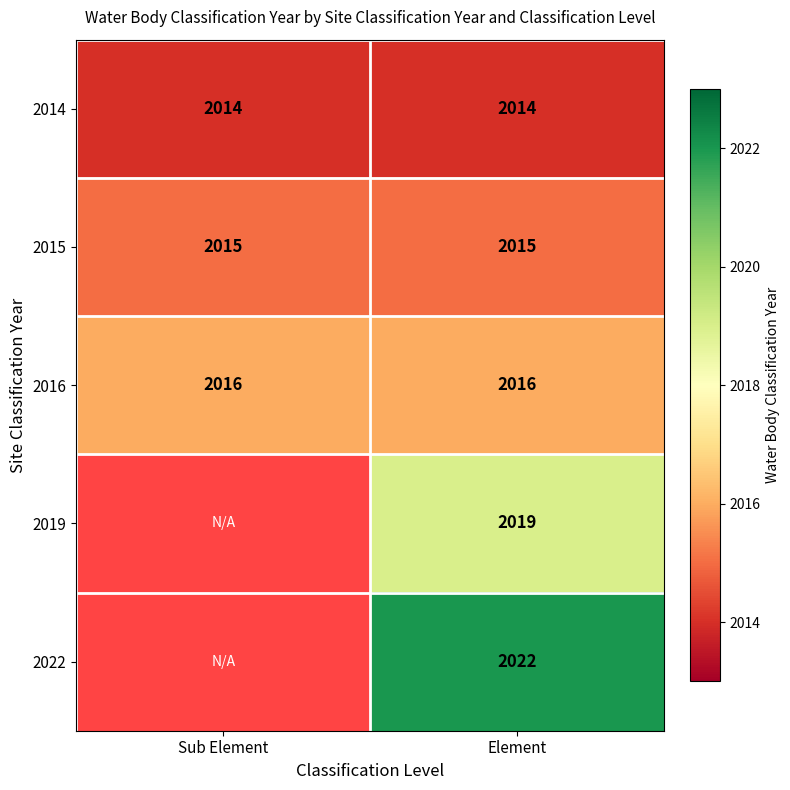

The 2019 series shows 2019 at Element. True or false?

True